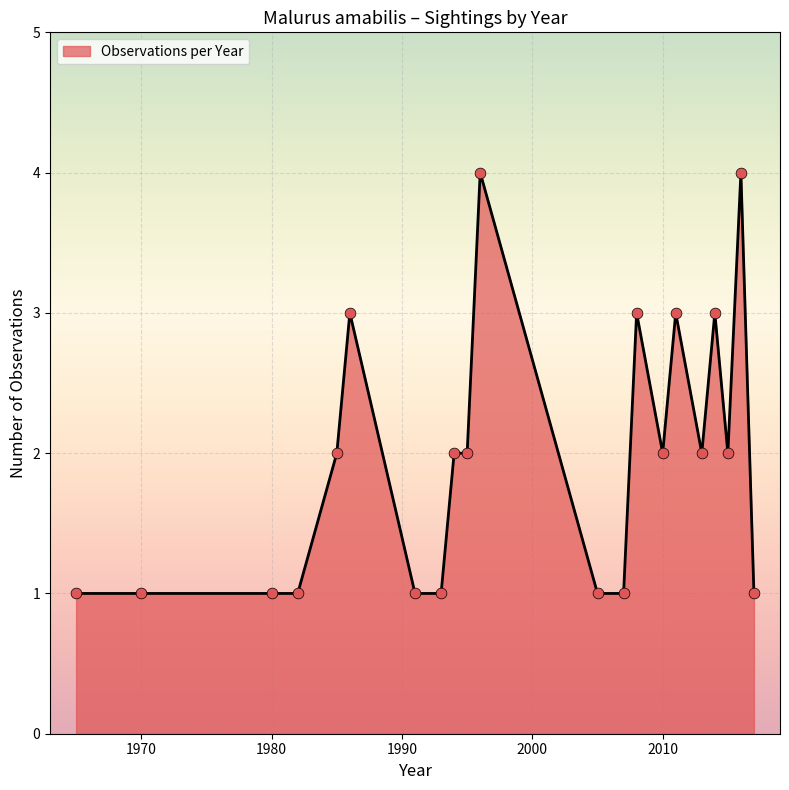

What is the maximum value shown in the chart?

4